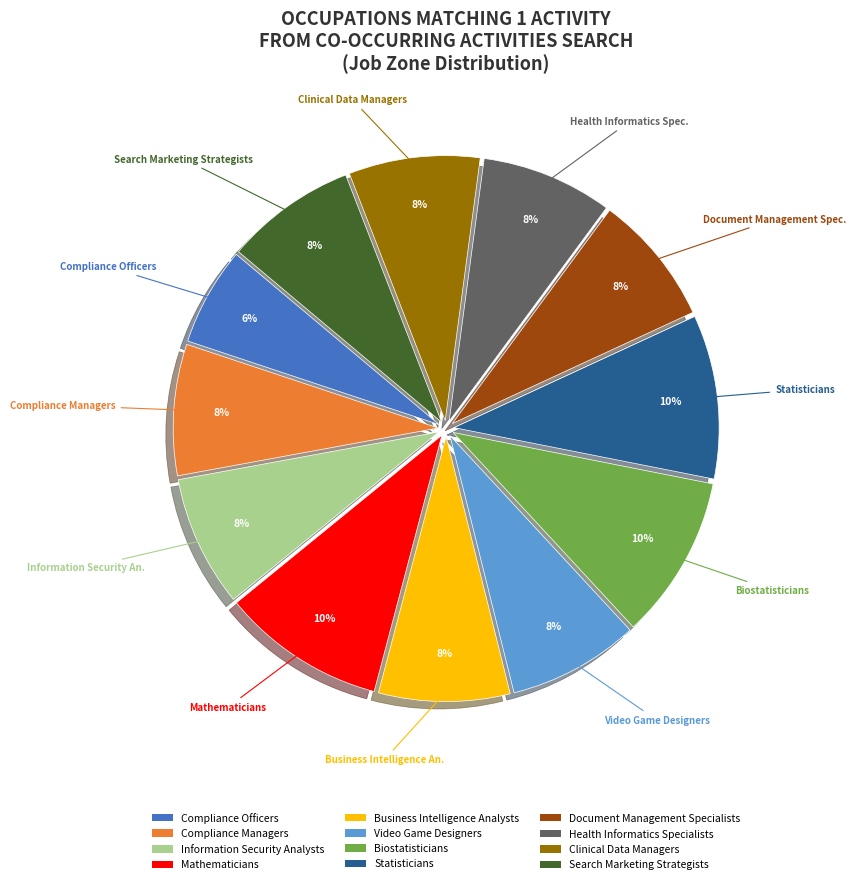

What is the ratio of the value at Business Intelligence Analysts to the value at Compliance Officers?

1.3